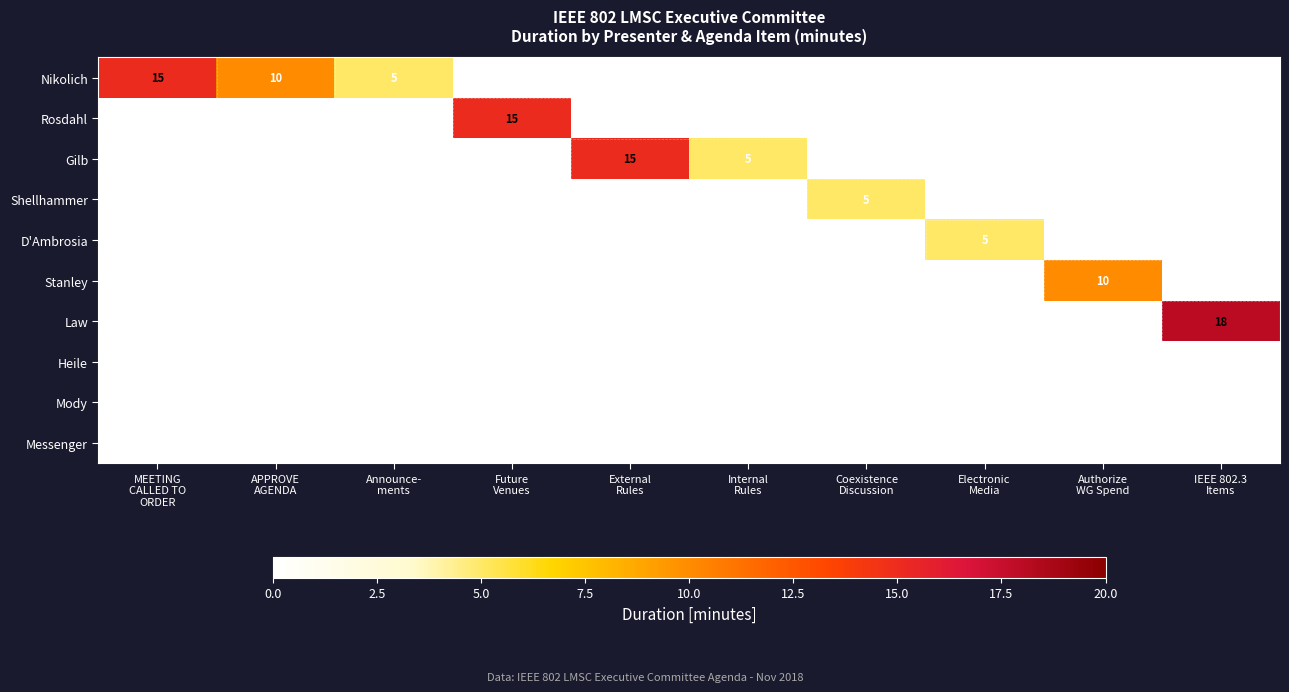

The Gilb series shows 9 at Internal Rules. True or false?

False